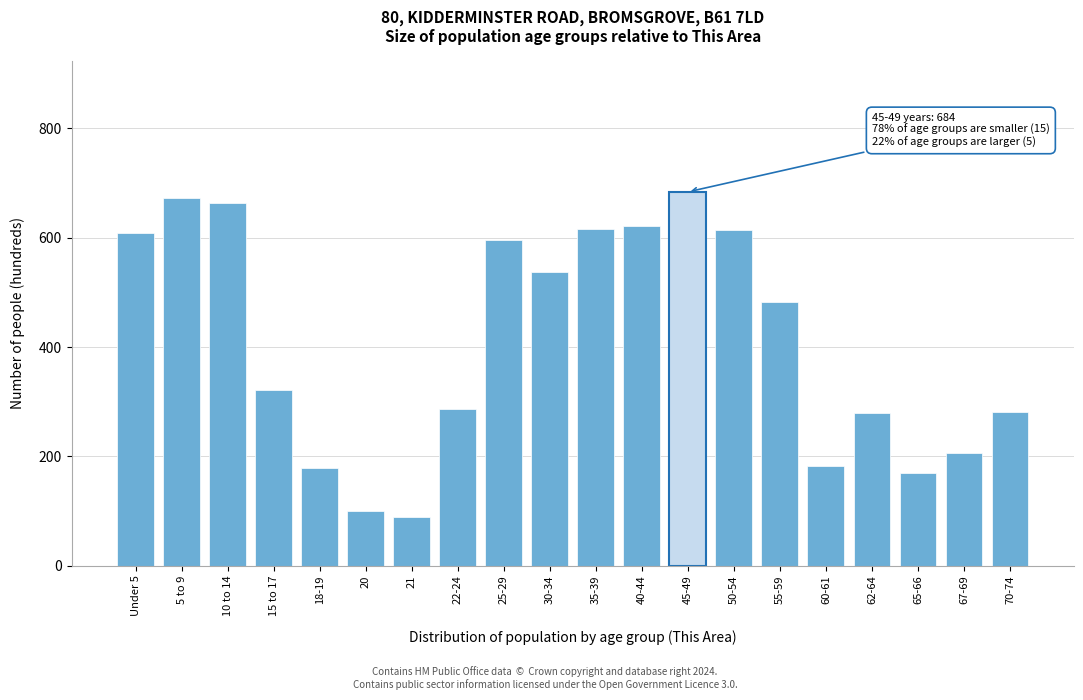

What is the difference between the second highest and minimum values?

582